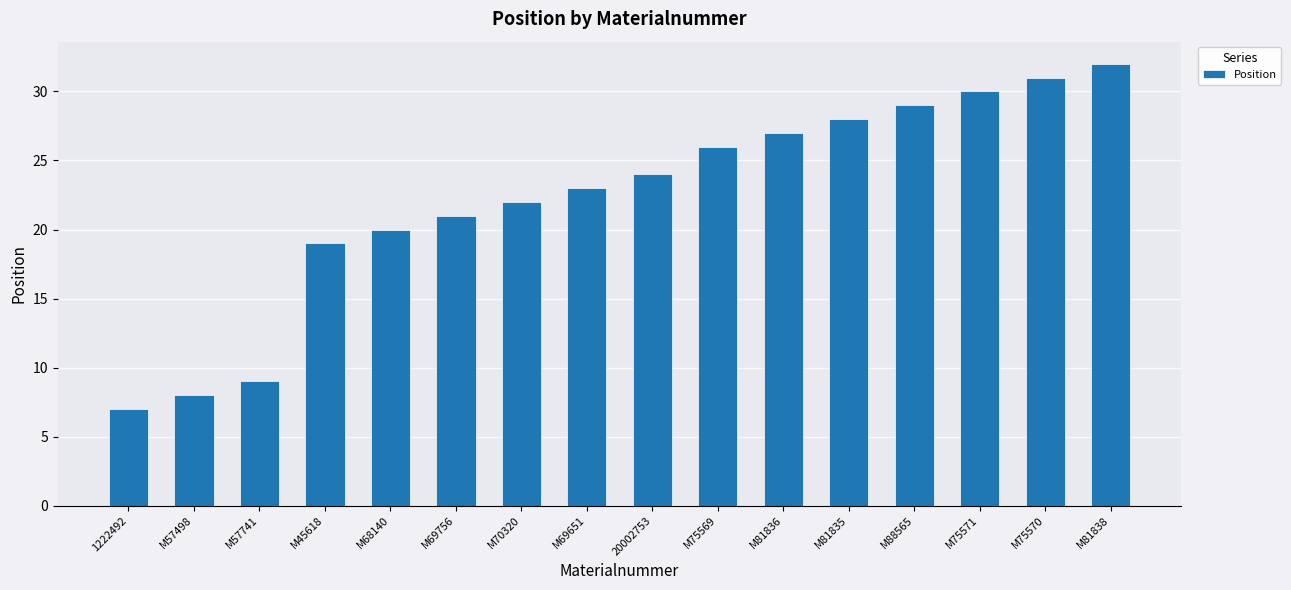

Reading left to right, transcribe all the data shown in this chart.

1222492=7	M57498=8	M57741=9	M45618=19	M68140=20	M69756=21	M70320=22	M69651=23	20002753=24	M75569=26	M81836=27	M81835=28	M88565=29	M75571=30	M75570=31	M81838=32